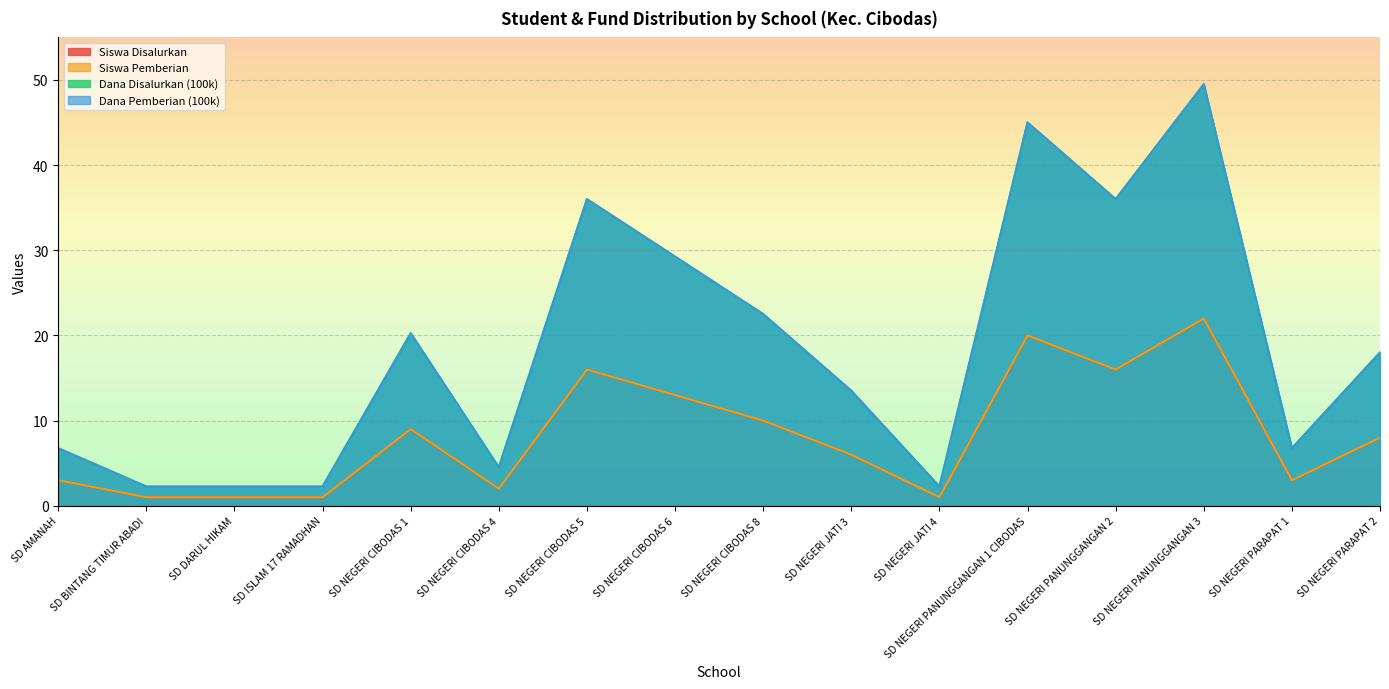

How many lines are shown in the chart?

4